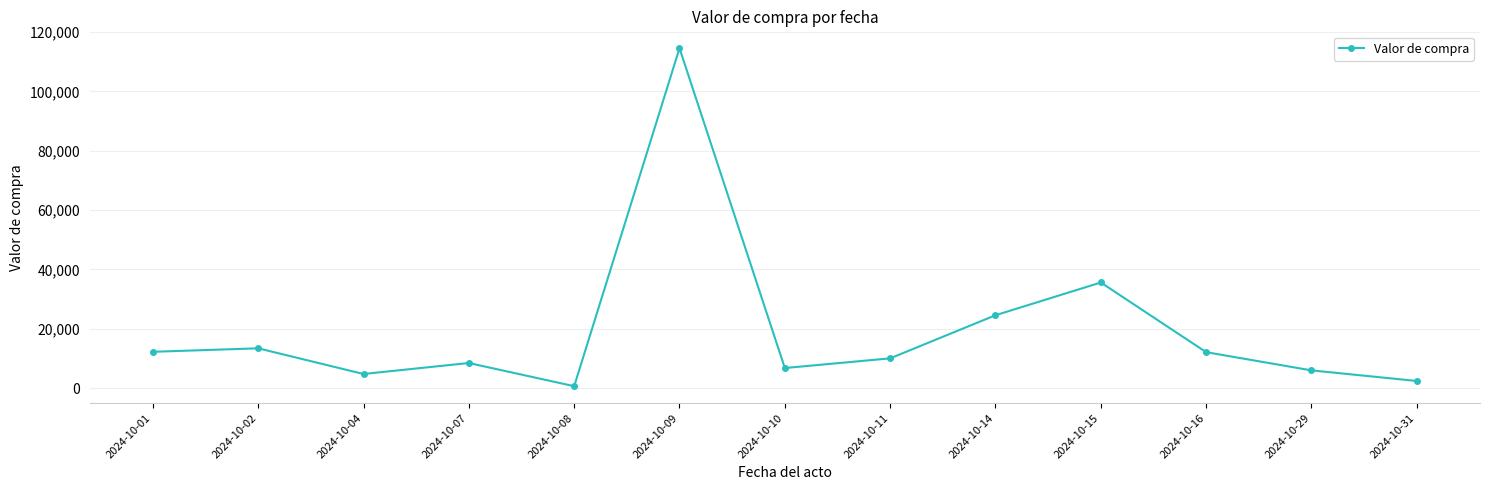

How many lines are shown in the chart?

1